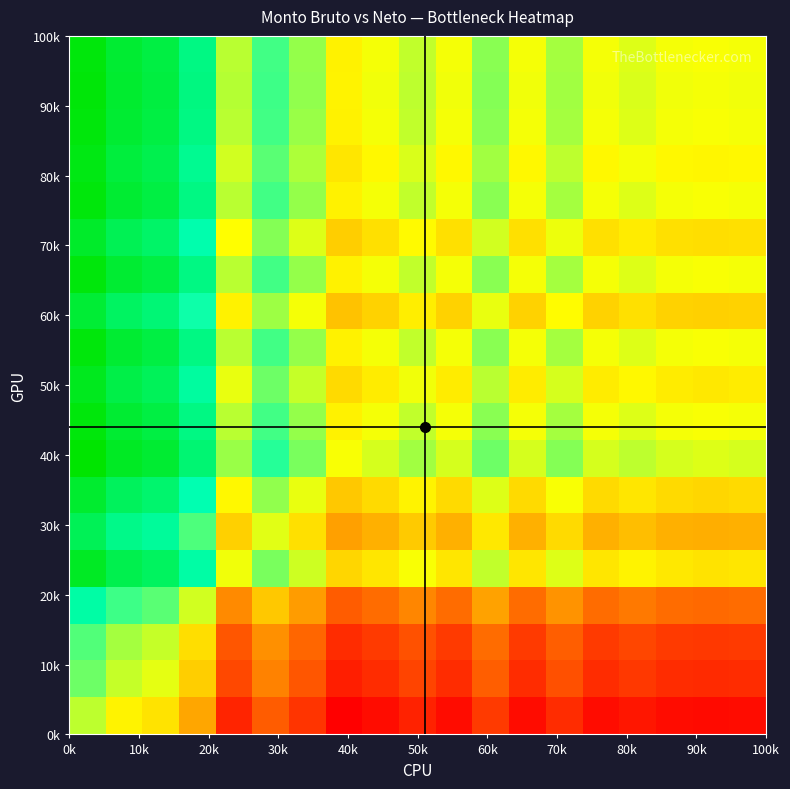

At how many categories does at least one series exceed 0?

19